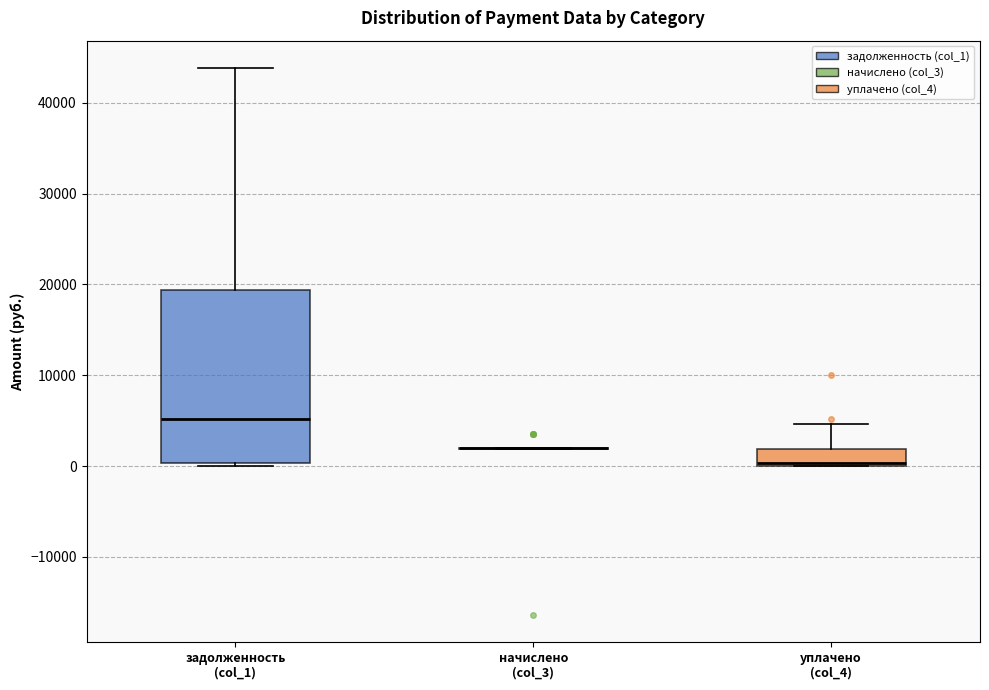

Reading left to right, read every box against the y-axis: the position of its median line, the range the box covers, and the ends of its whiskers. The values are not printed on the chart, so give them approximately, as read against the axis.

задолженность (col_1): median 5000, box 0 to 19000, whiskers 0 (just below the box's lower edge) to 44000
начислено (col_3): box collapsed to a line at 2000, whiskers 2000 to 2000
уплачено (col_4): median 0 (just above the box's lower edge), box 0 to 2000, whiskers 0 to 5000